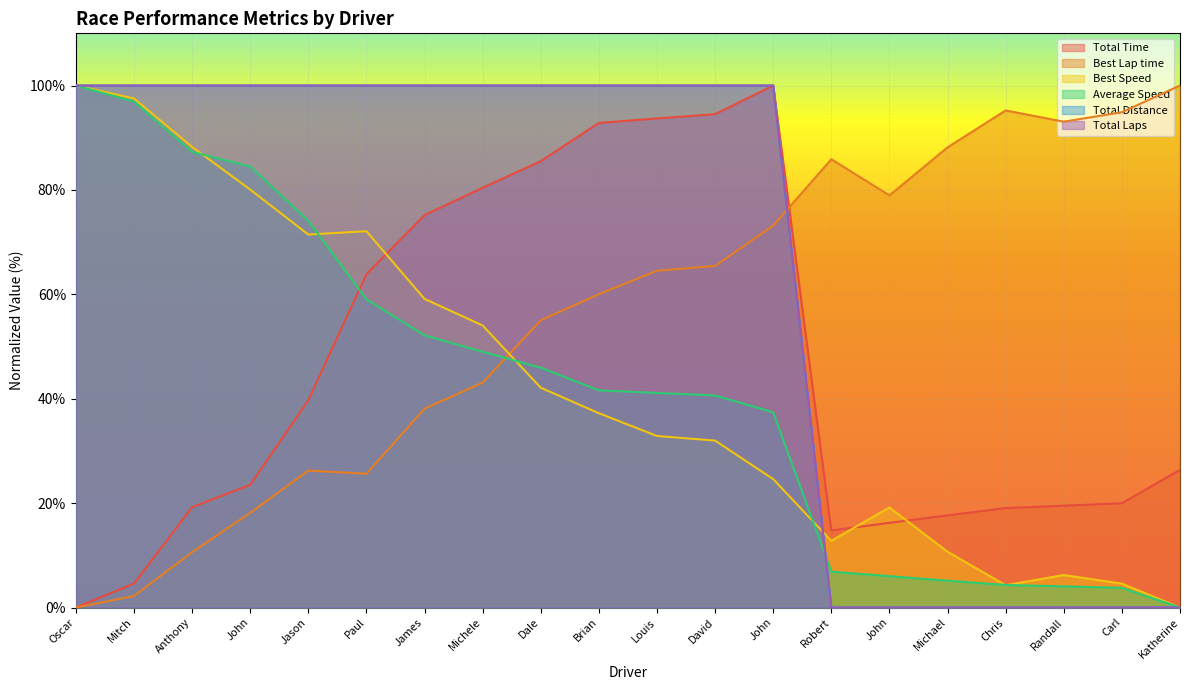

Rank the series by their maximum value, from lowest to highest.

Total Time, Best Lap time, Best Speed, Average Speed, Total Distance, Total Laps